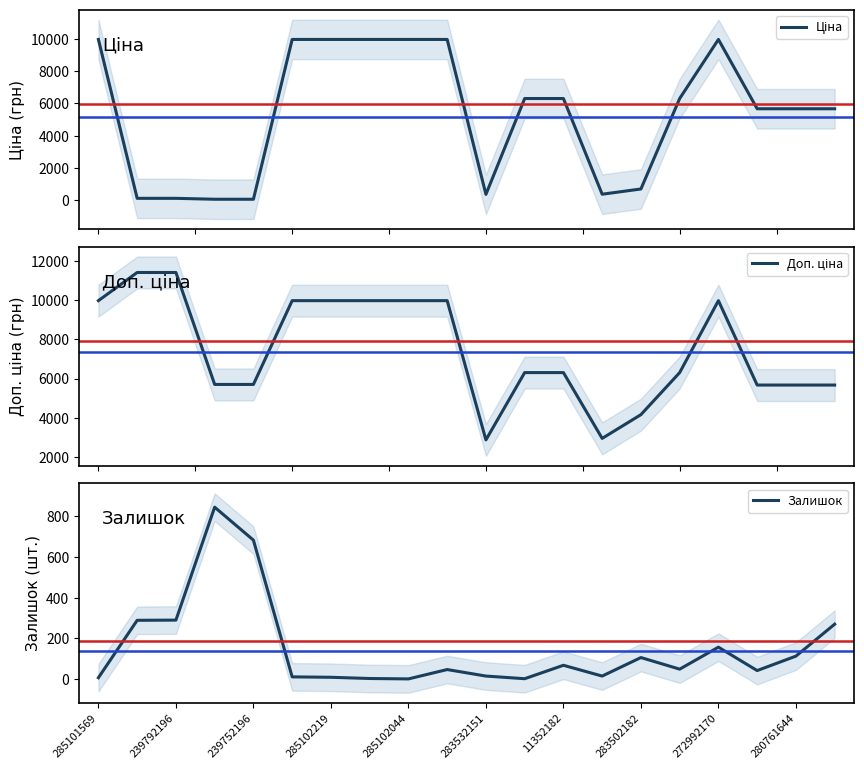

What is the highest value of the Залишок series?

845